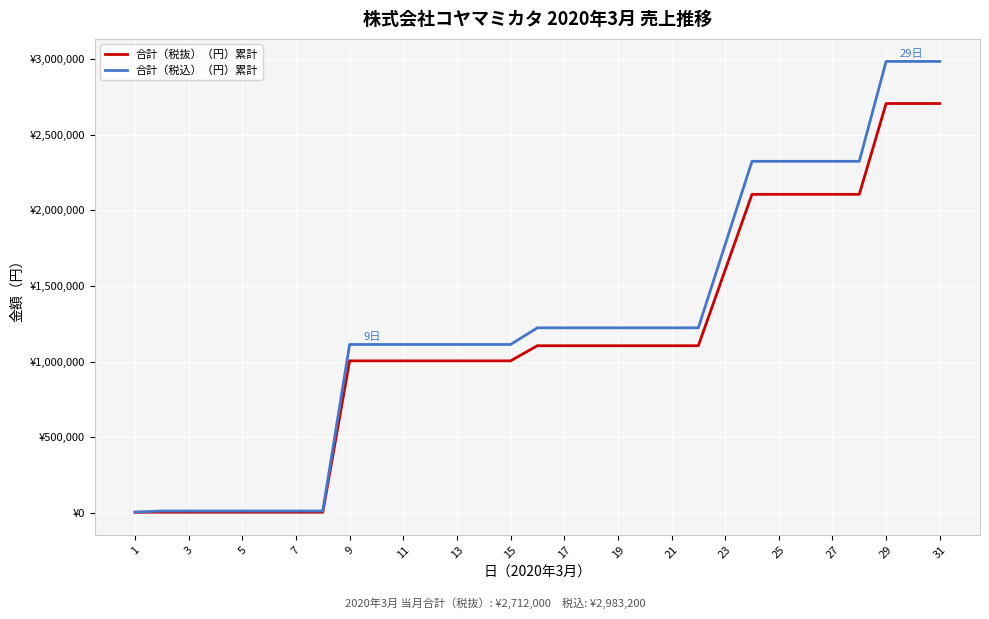

True or false: 合計（税込）（円）累計 and 合計（税抜）（円）累計 intersect in this chart.

False